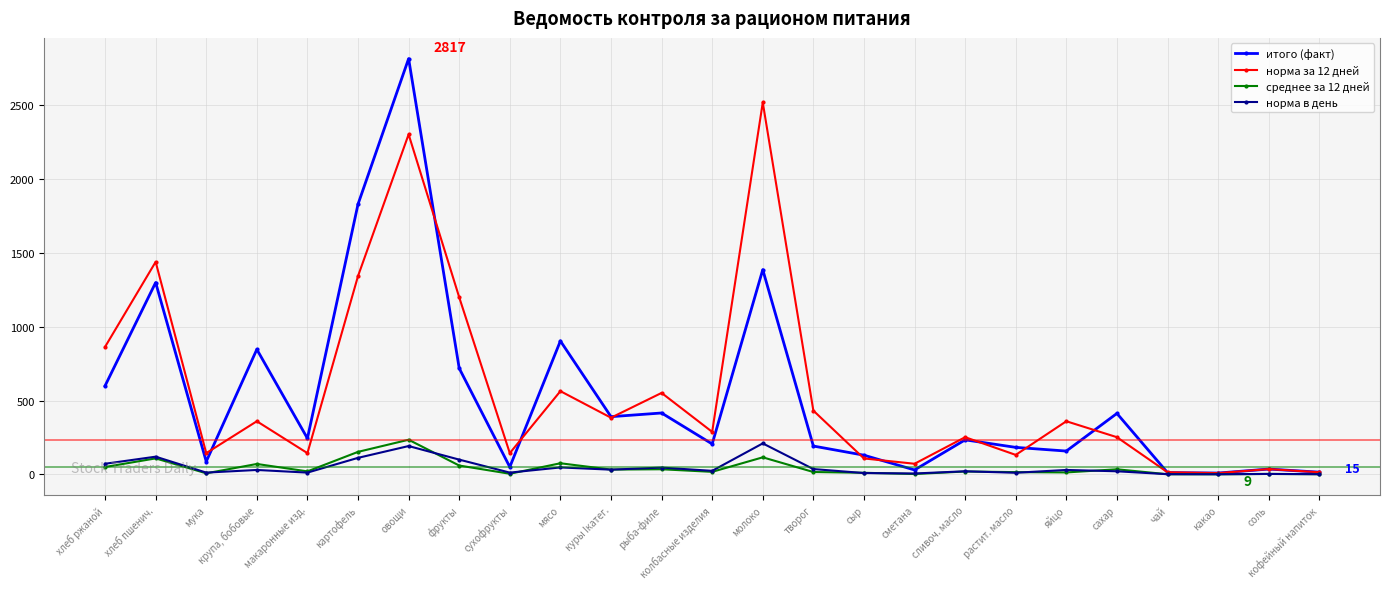

How many lines are shown in the chart?

4